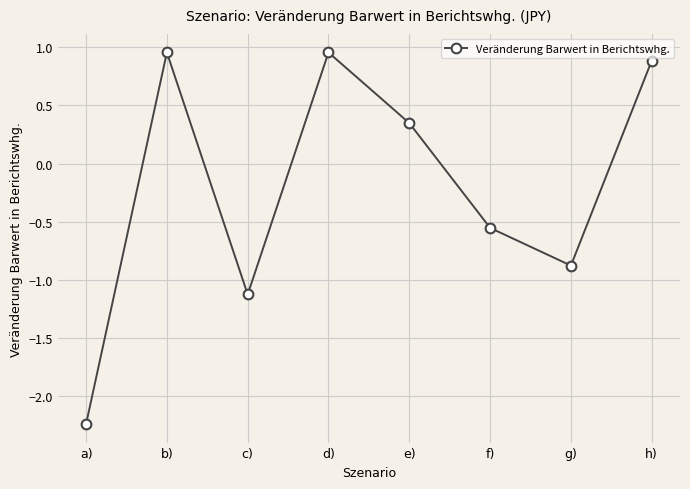

At which category does the chart reach its minimum across all series?

a)